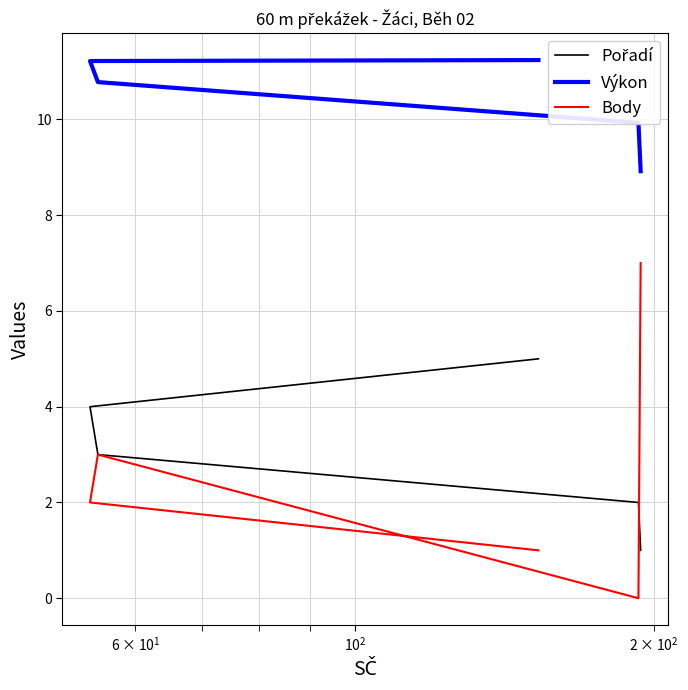

What are all the series names shown in the legend?

Pořadí, Výkon, Body